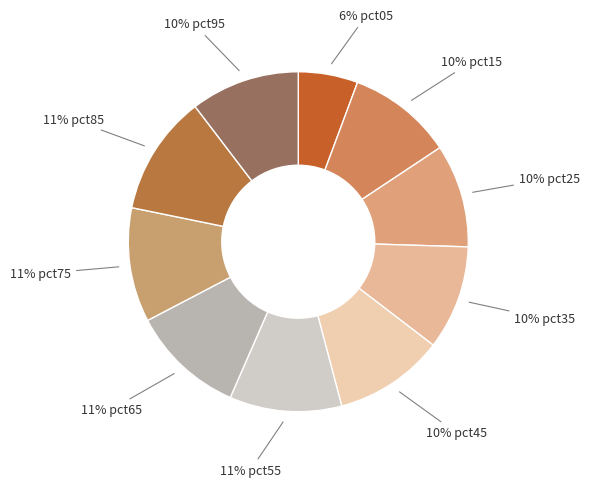

Between 10% pct25 and 6% pct05, which is larger?

10% pct25